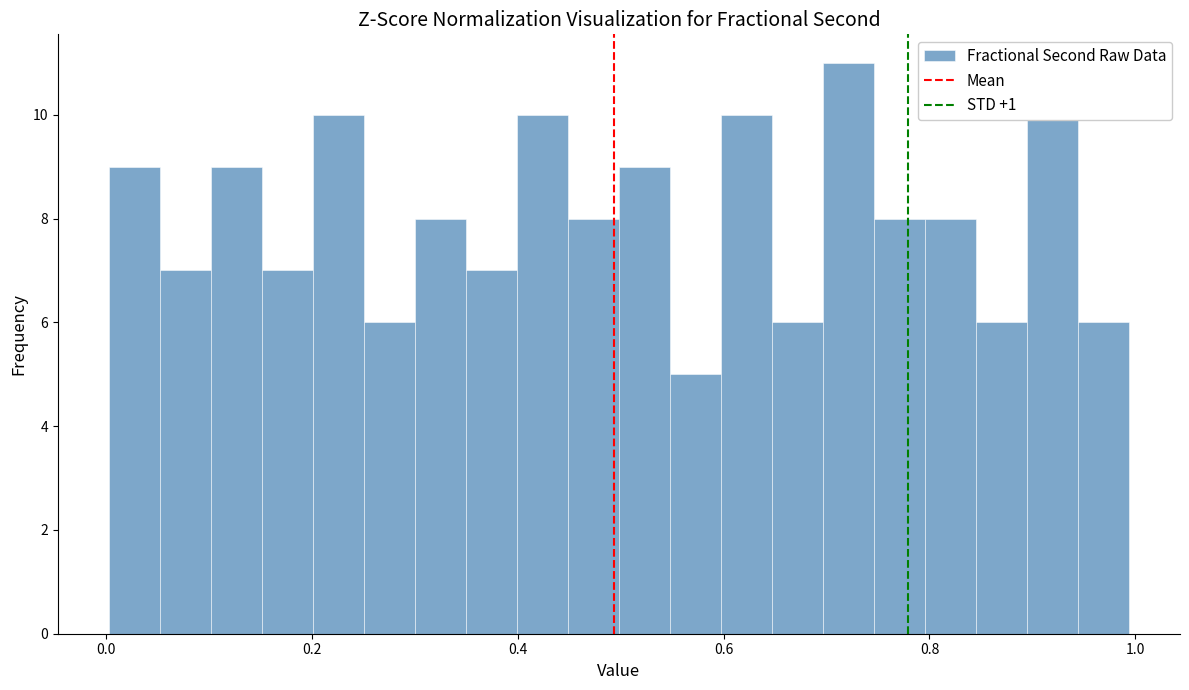

Read against the x-axis, roughly where is the centre of the tallest bar?

0.72